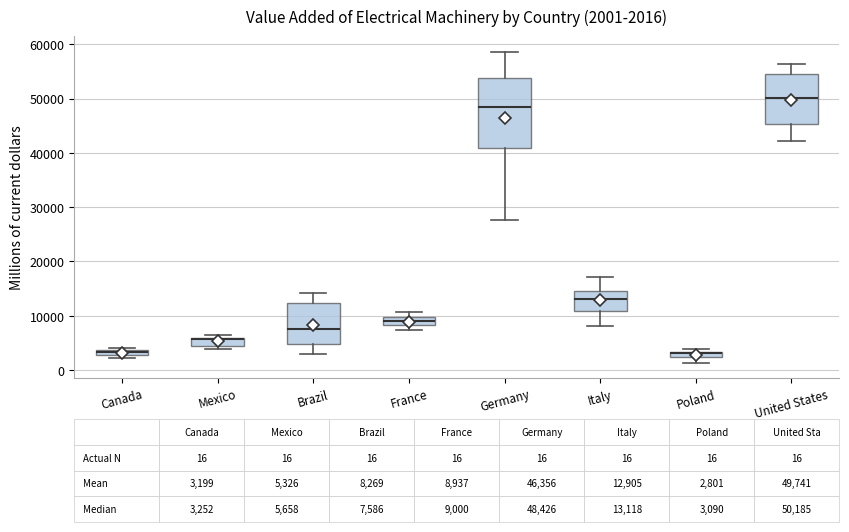

Comparing the boxes themselves (not the whiskers), which one is the tallest?

Germany